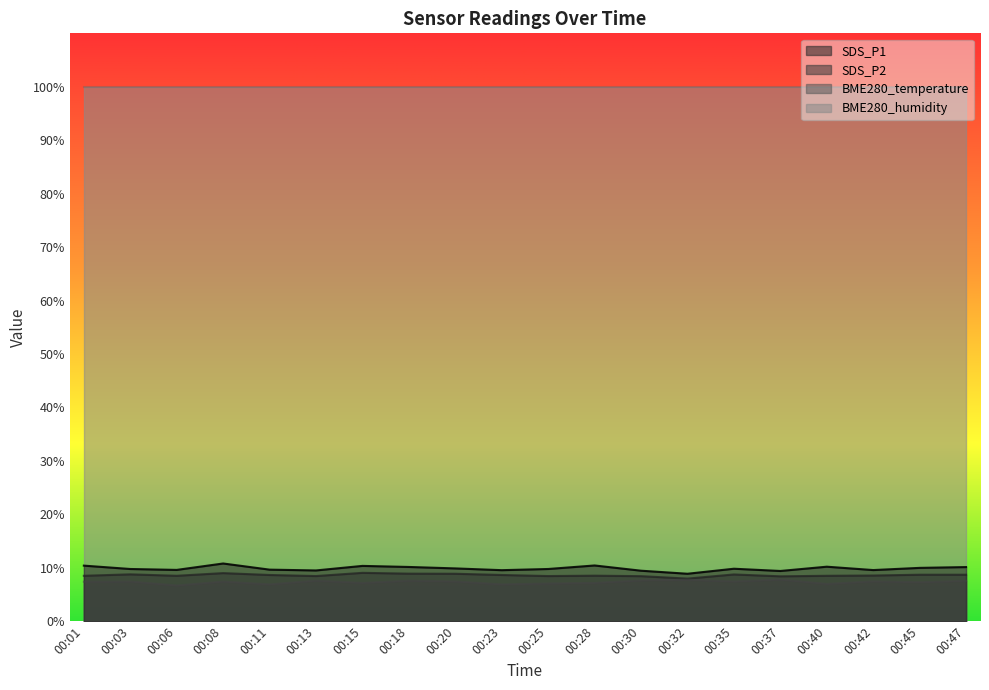

True or false: BME280_humidity has a value of 100.0 at 00:47.

True